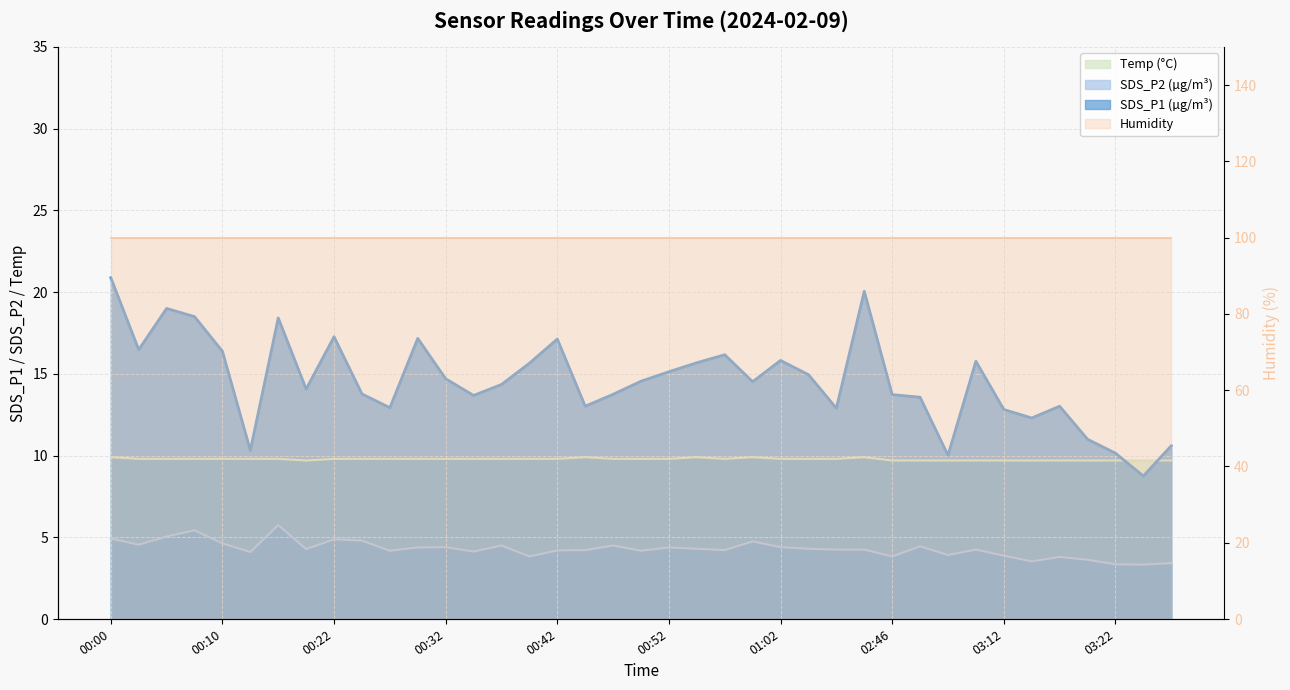

What is the difference between the maximum and minimum values in the Temp series?

0.2